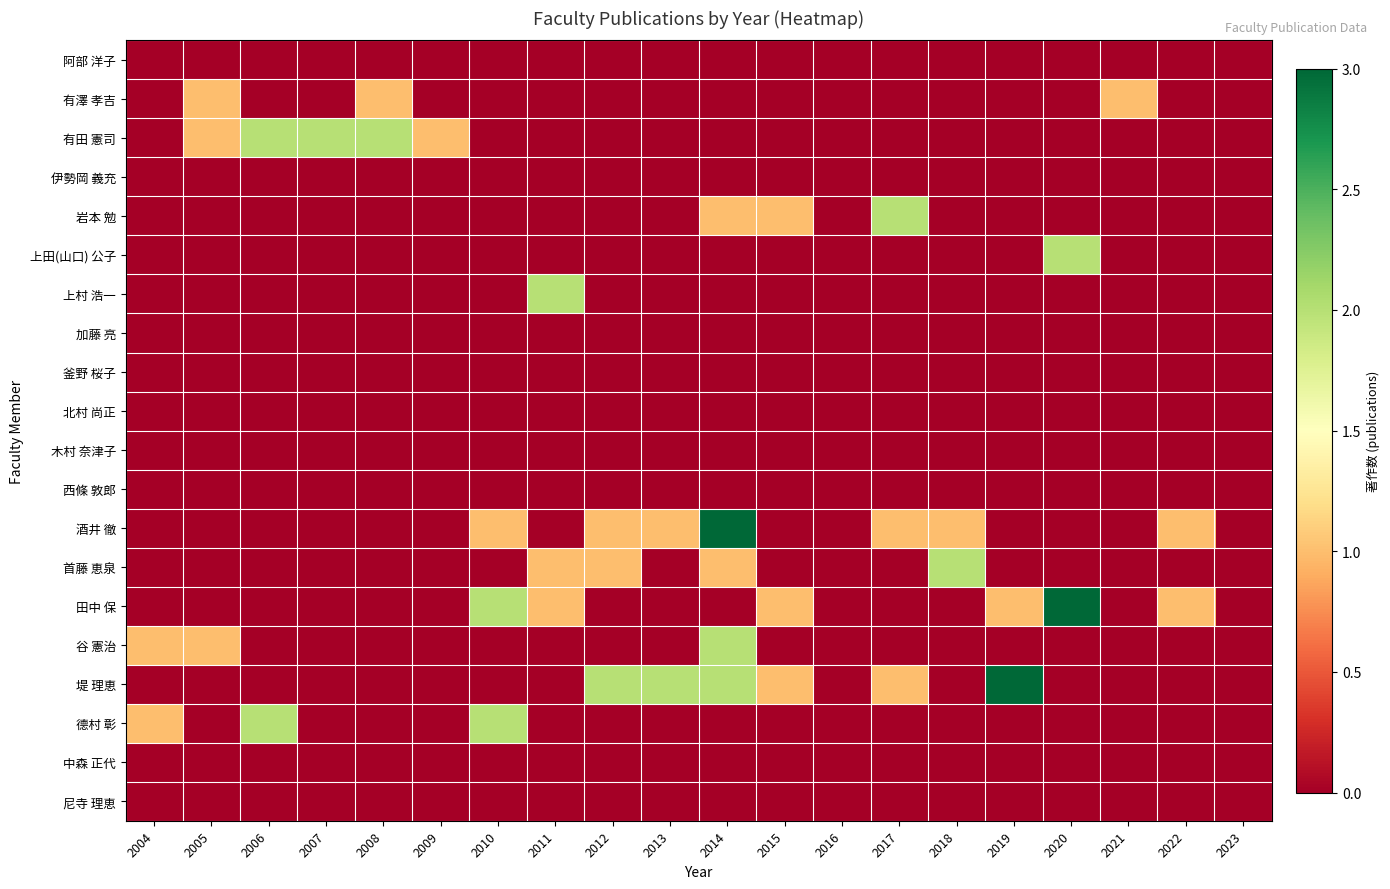

Between 2007 and 2013, which is larger?

2007